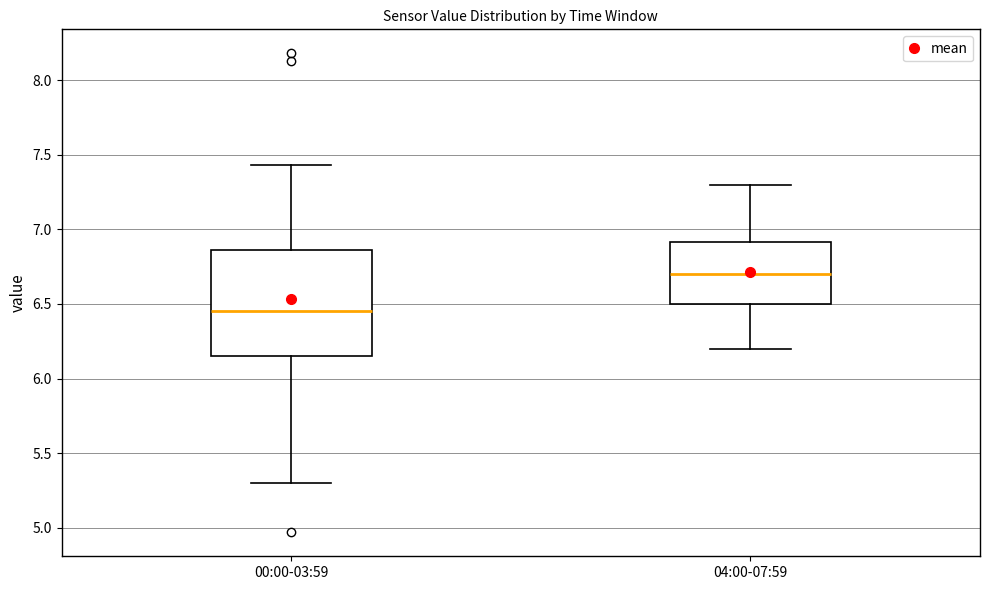

Reading left to right, read every box against the y-axis: the position of its median line, the range the box covers, and the ends of its whiskers. The values are not printed on the chart, so give them approximately, as read against the axis.

00:00-03:59: median 6.45, box 6.15 to 6.85, whiskers 5.30 to 7.45
04:00-07:59: median 6.70, box 6.50 to 6.90, whiskers 6.20 to 7.30